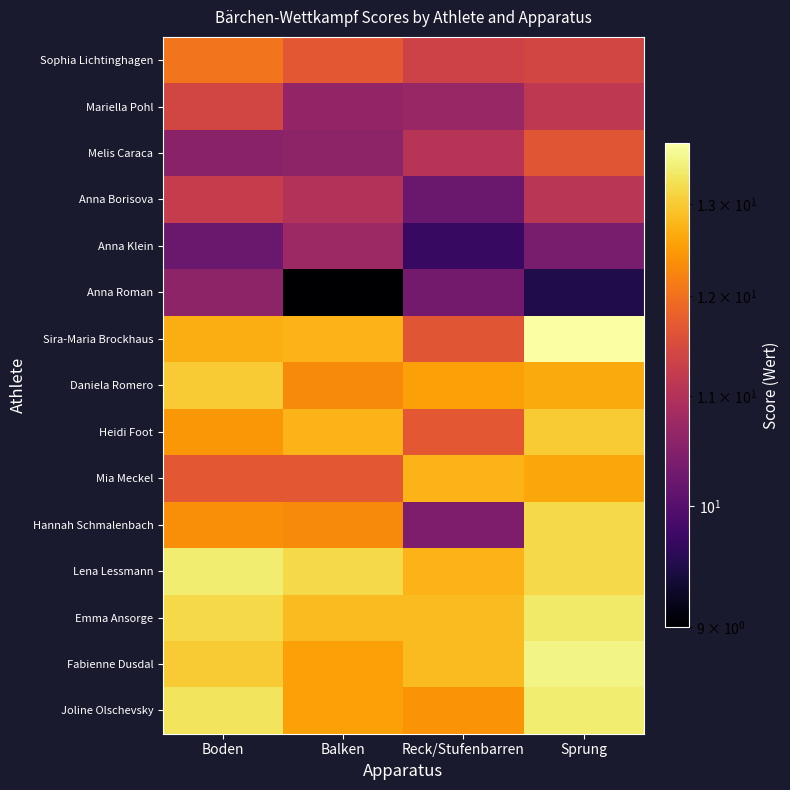

Reading left to right, extract all data points from this chart.

Sophia Lichtinghagen: Boden=12.1	Balken=11.7	Reck/Stufenbarren=11.3	Sprung=11.4
Mariella Pohl: Boden=11.4	Balken=10.7	Reck/Stufenbarren=10.7	Sprung=11.2
Melis Caraca: Boden=10.6	Balken=10.6	Reck/Stufenbarren=11.1	Sprung=11.7
Anna Borisova: Boden=11.2	Balken=11.0	Reck/Stufenbarren=10.2	Sprung=11.1
Anna Klein: Boden=10.2	Balken=10.8	Reck/Stufenbarren=9.7	Sprung=10.3
Anna Roman: Boden=10.6	Balken=9.0	Reck/Stufenbarren=10.3	Sprung=9.5
Sira-Maria Brockhaus: Boden=12.7	Balken=12.8	Reck/Stufenbarren=11.7	Sprung=13.7
Daniela Romero: Boden=13.0	Balken=12.3	Reck/Stufenbarren=12.6	Sprung=12.7
Heidi Foot: Boden=12.4	Balken=12.8	Reck/Stufenbarren=11.7	Sprung=13.0
Mia Meckel: Boden=11.7	Balken=11.7	Reck/Stufenbarren=12.8	Sprung=12.6
Hannah Schmalenbach: Boden=12.3	Balken=12.3	Reck/Stufenbarren=10.4	Sprung=13.2
Lena Lessmann: Boden=13.4	Balken=13.2	Reck/Stufenbarren=12.8	Sprung=13.2
Emma Ansorge: Boden=13.2	Balken=12.8	Reck/Stufenbarren=12.8	Sprung=13.3
Fabienne Dusdal: Boden=13.0	Balken=12.6	Reck/Stufenbarren=12.8	Sprung=13.5
Joline Olschevsky: Boden=13.3	Balken=12.6	Reck/Stufenbarren=12.4	Sprung=13.4